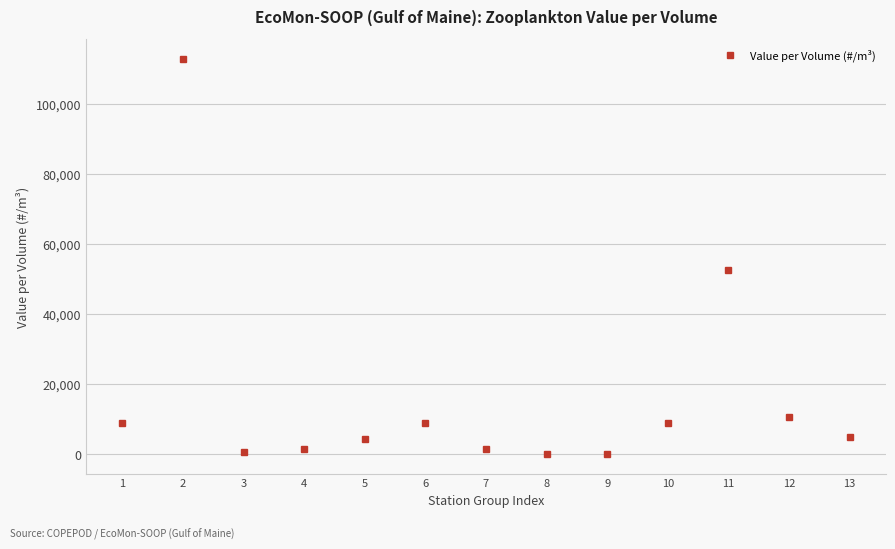

What is the difference between the maximum and second lowest values?

112952.7